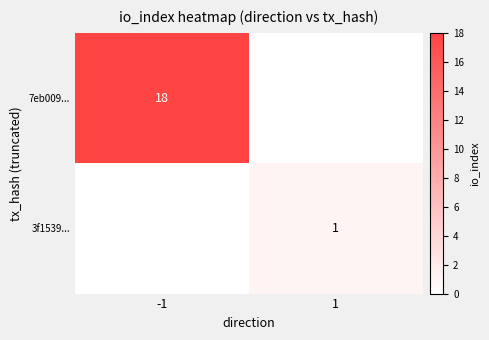

Is it true that 7eb009... equals 0 at 1?

True